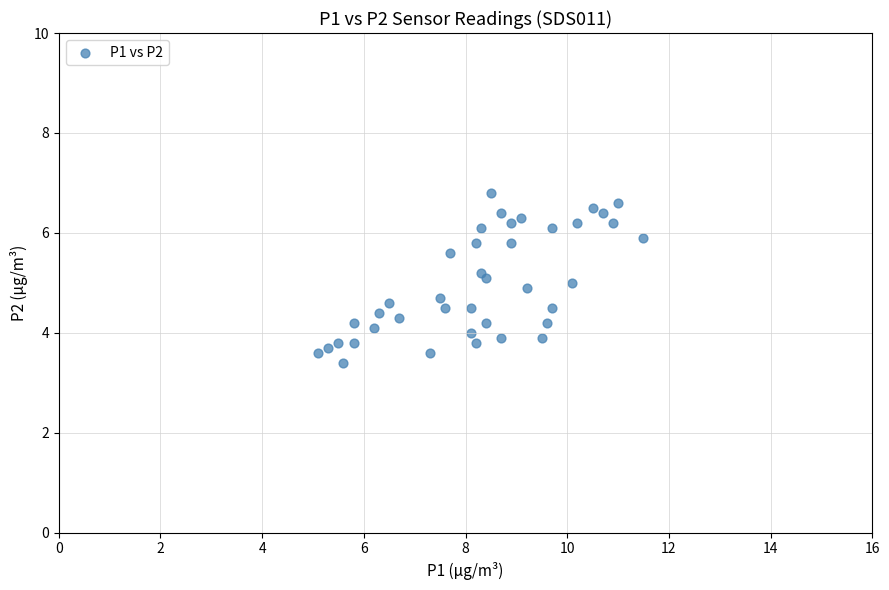

What is the range of Y values (max minus min)?

3.4